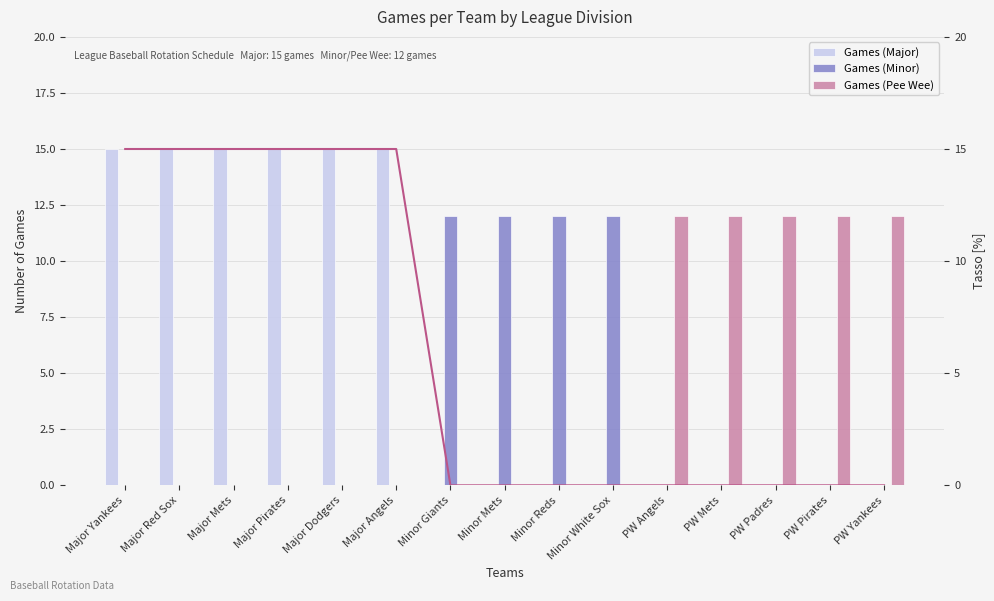

At Minor White Sox, list the series in order from largest to smallest.

Games (Minor), Games (Major), Games (Pee Wee), Ratio Major